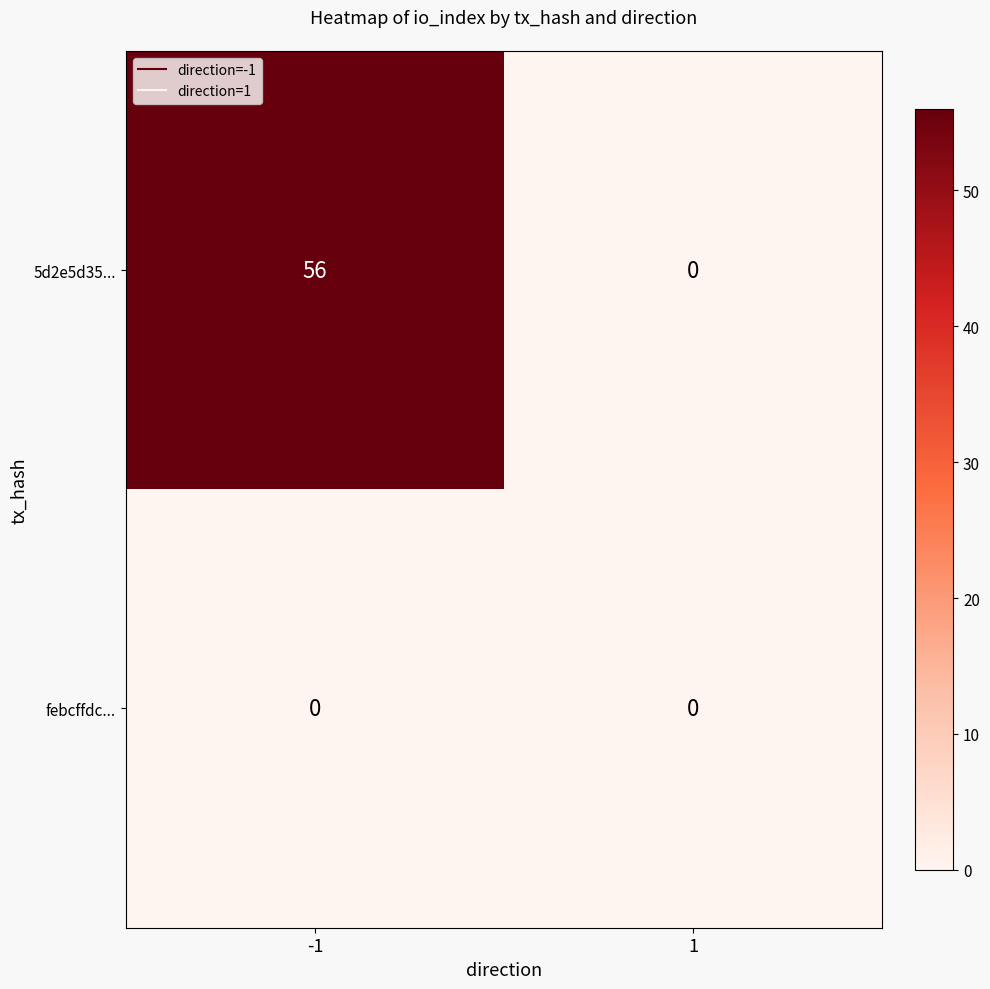

Reading right to left, transcribe all the data shown in this chart.

5d2e5d35...: 0	56
febcffdc...: 0	0